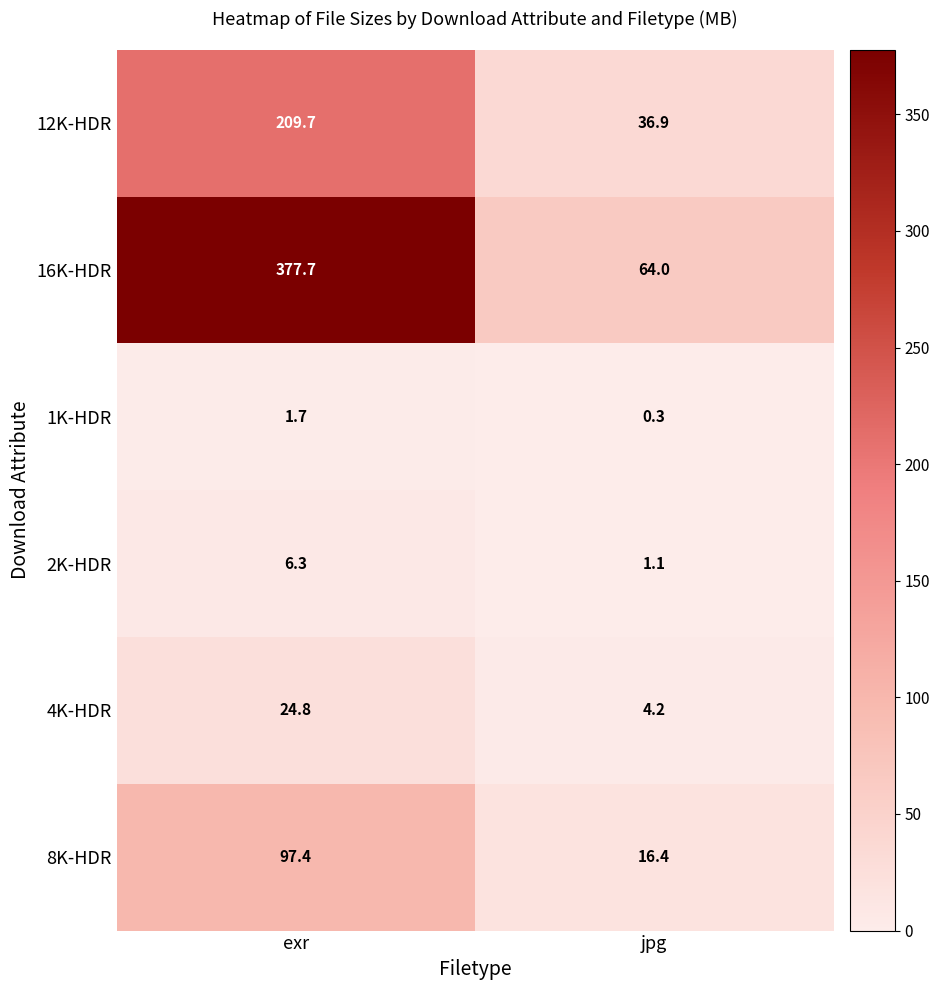

What is the sum of all 8K-HDR values?

113.8